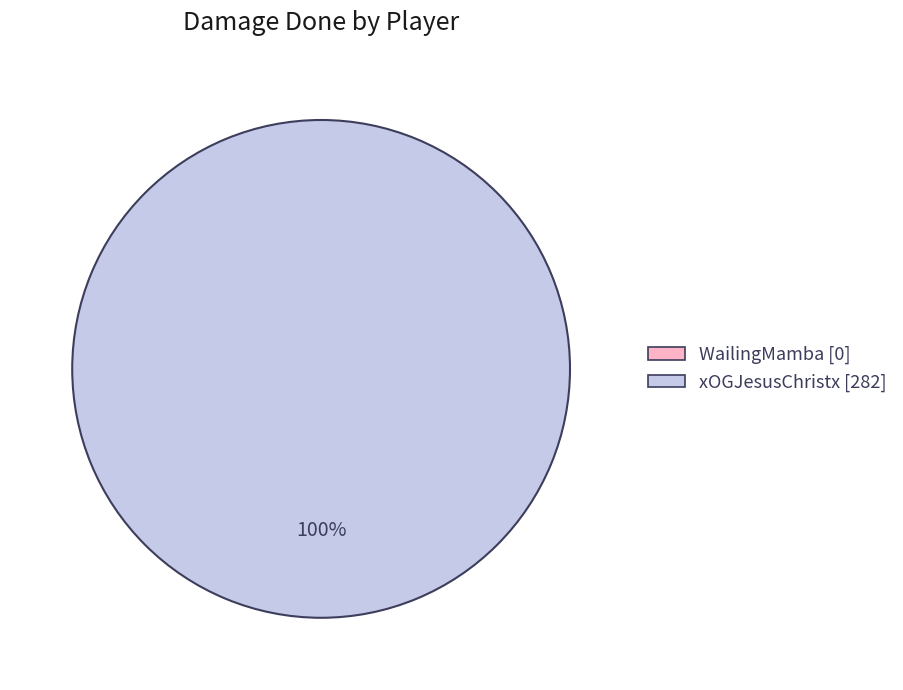

Does any single category account for the majority?

Yes